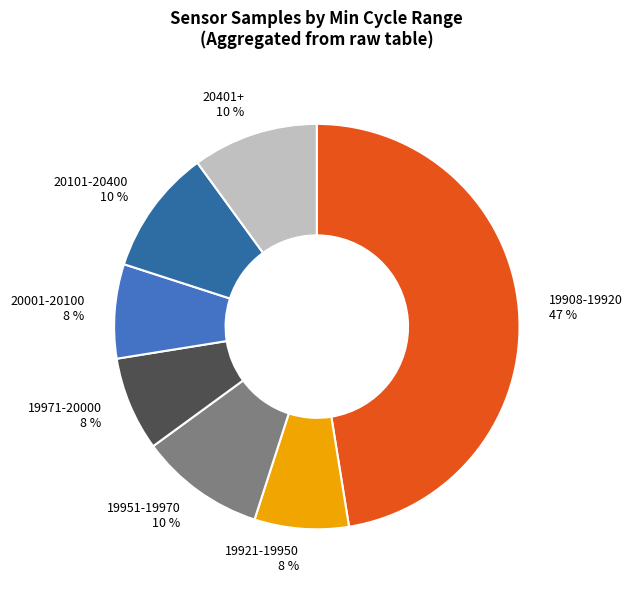

To the nearest percent, what is the average slice percentage?

14%